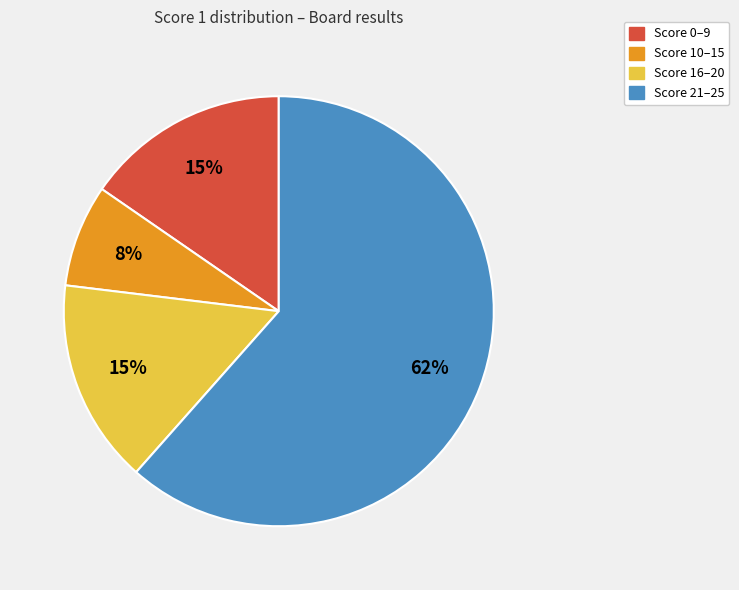

Is there a majority slice in this chart?

Yes